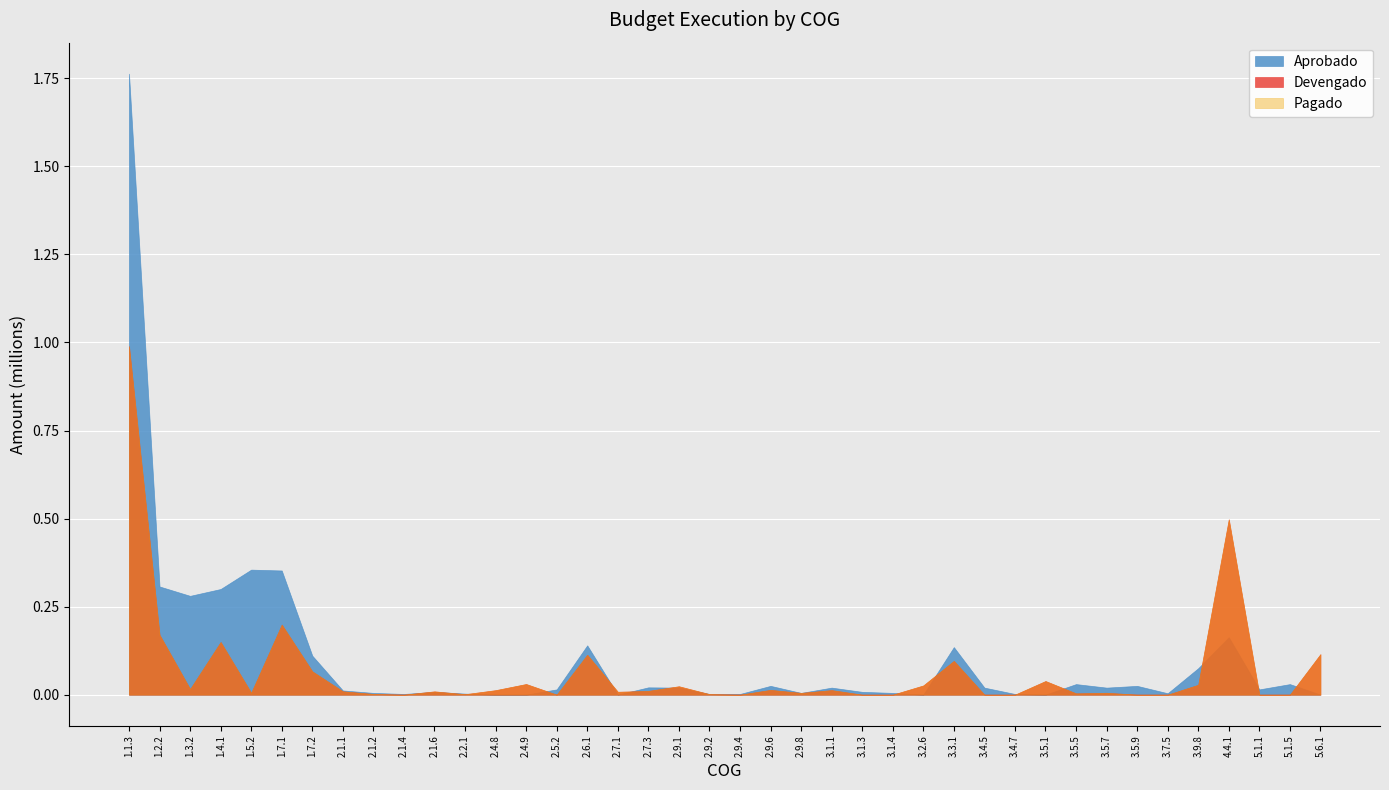

In Aprobado, how many points are higher than both neighbors (excluding endpoints)?

11